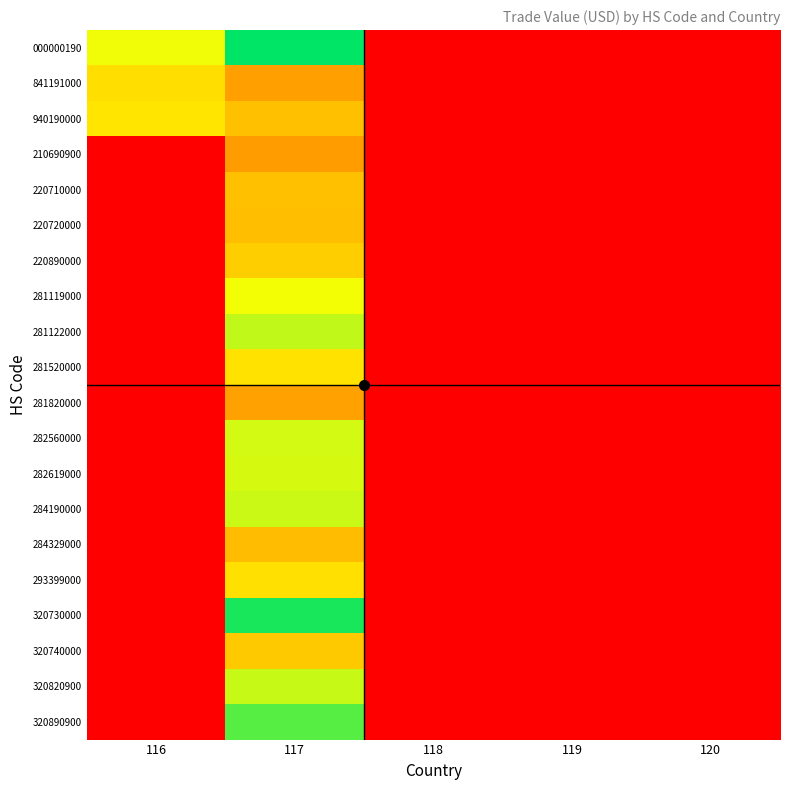

Reading left to right, extract all data points from this chart.

000000190: 116=8.2	117=11.9	118=0.0	119=0.0	120=0.0
841191000: 116=7.1	117=5.5	118=0.0	119=0.0	120=0.0
940190000: 116=7.3	117=6.3	118=0.0	119=0.0	120=0.0
210690900: 116=0.0	117=5.4	118=0.0	119=0.0	120=0.0
220710000: 116=0.0	117=6.3	118=0.0	119=0.0	120=0.0
220720000: 116=0.0	117=6.3	118=0.0	119=0.0	120=0.0
220890000: 116=0.0	117=6.7	118=0.0	119=0.0	120=0.0
281119000: 116=0.0	117=8.1	118=0.0	119=0.0	120=0.0
281122000: 116=0.0	117=8.9	118=0.0	119=0.0	120=0.0
281520000: 116=0.0	117=7.2	118=0.0	119=0.0	120=0.0
281820000: 116=0.0	117=5.5	118=0.0	119=0.0	120=0.0
282560000: 116=0.0	117=8.6	118=0.0	119=0.0	120=0.0
282619000: 116=0.0	117=8.6	118=0.0	119=0.0	120=0.0
284190000: 116=0.0	117=8.8	118=0.0	119=0.0	120=0.0
284329000: 116=0.0	117=6.2	118=0.0	119=0.0	120=0.0
293399000: 116=0.0	117=7.2	118=0.0	119=0.0	120=0.0
320730000: 116=0.0	117=11.5	118=0.0	119=0.0	120=0.0
320740000: 116=0.0	117=6.6	118=0.0	119=0.0	120=0.0
320820900: 116=0.0	117=8.8	118=0.0	119=0.0	120=0.0
320890900: 116=0.0	117=10.5	118=0.0	119=0.0	120=0.0